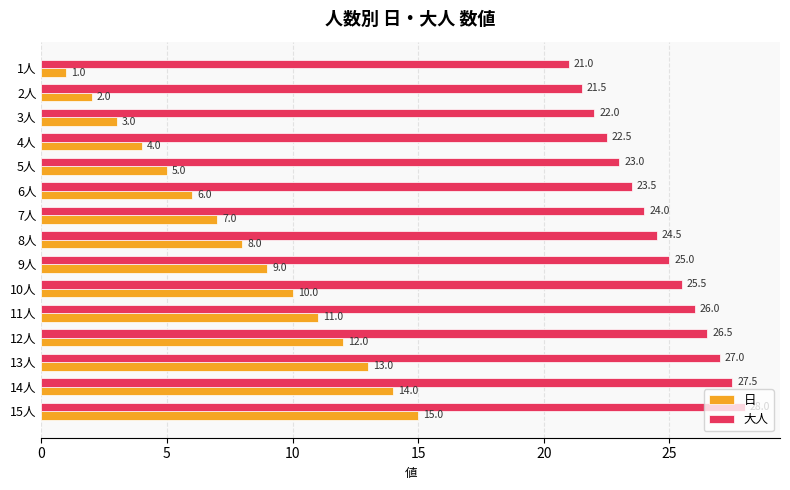

Count the number of categories in the chart.

15